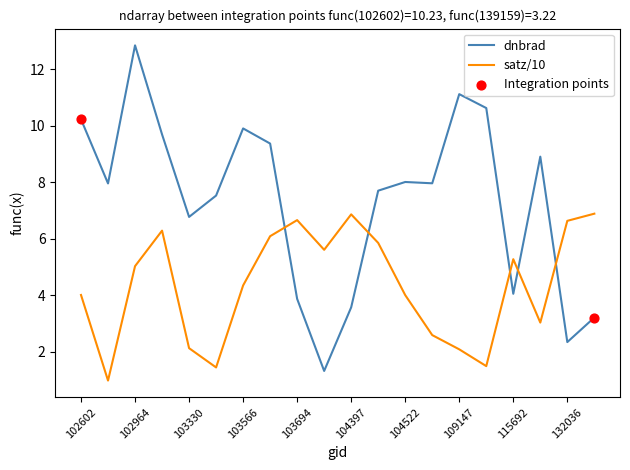

Which series has the largest total across all categories?

dnbrad